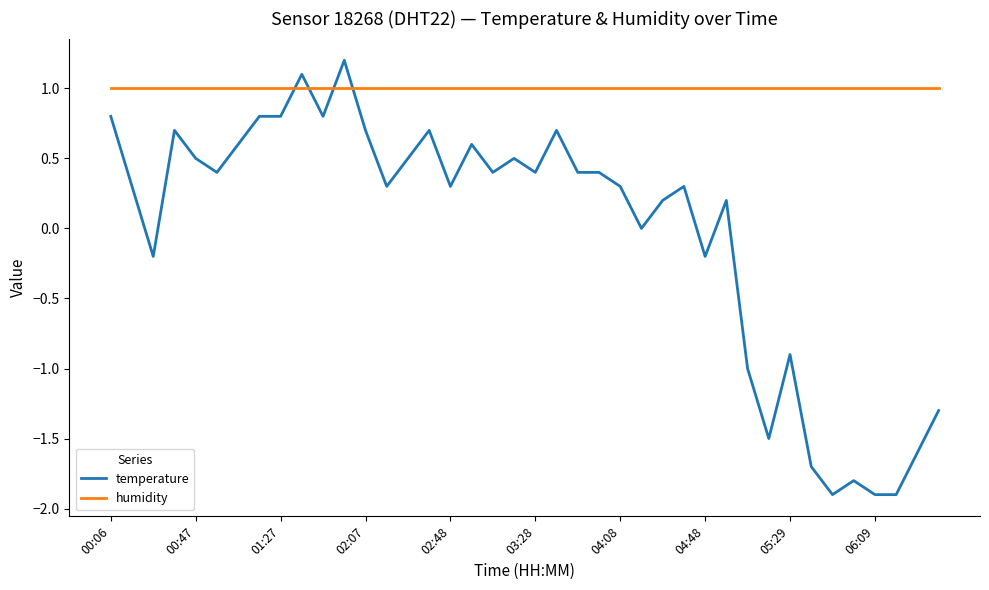

Does the chart have visible grid lines?

No